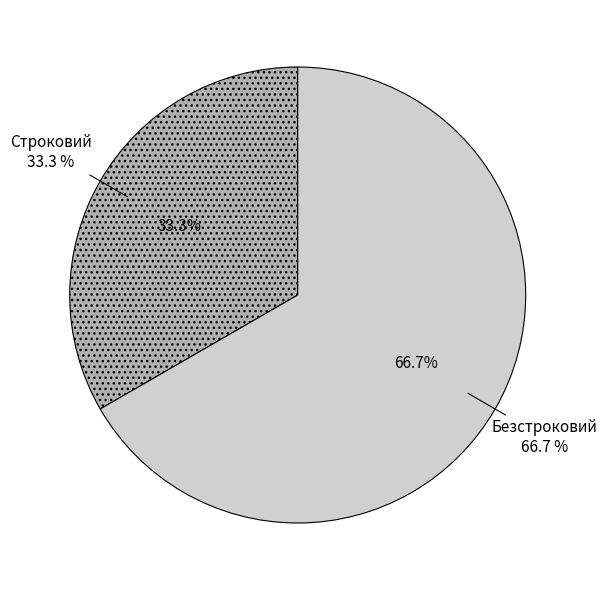

Combined, do Строковий and Безстроковий account for over 50%?

Yes